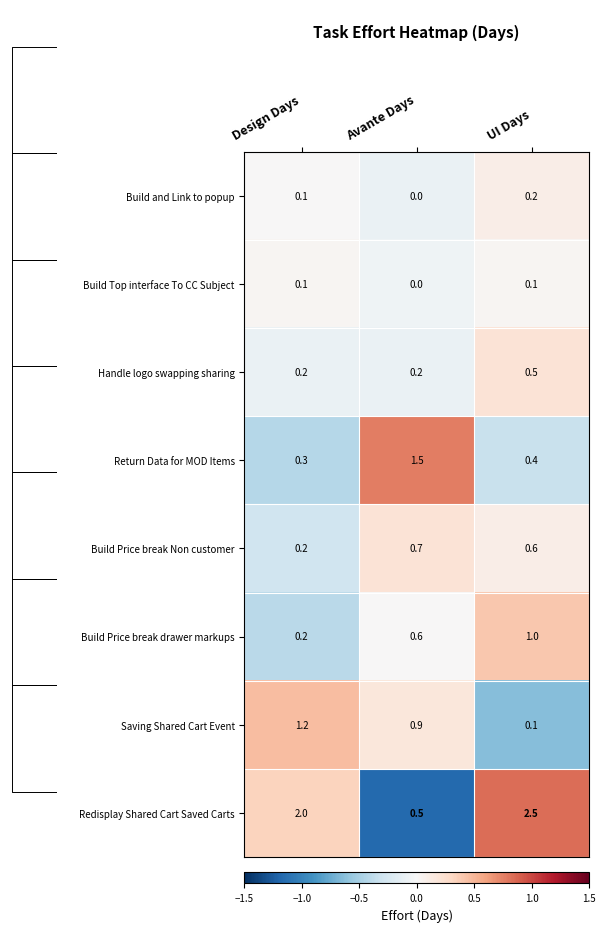

True or false: Handle logo swapping sharing has a value of 0.5 at UI Days.

True